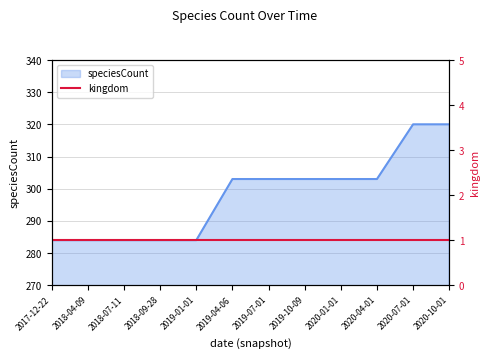

Rank the categories by value from highest to lowest.

2020-07-01, 2020-10-01, 2019-04-06, 2019-07-01, 2019-10-09, 2020-01-01, 2020-04-01, 2017-12-22, 2018-04-09, 2018-07-11, 2018-09-28, 2019-01-01